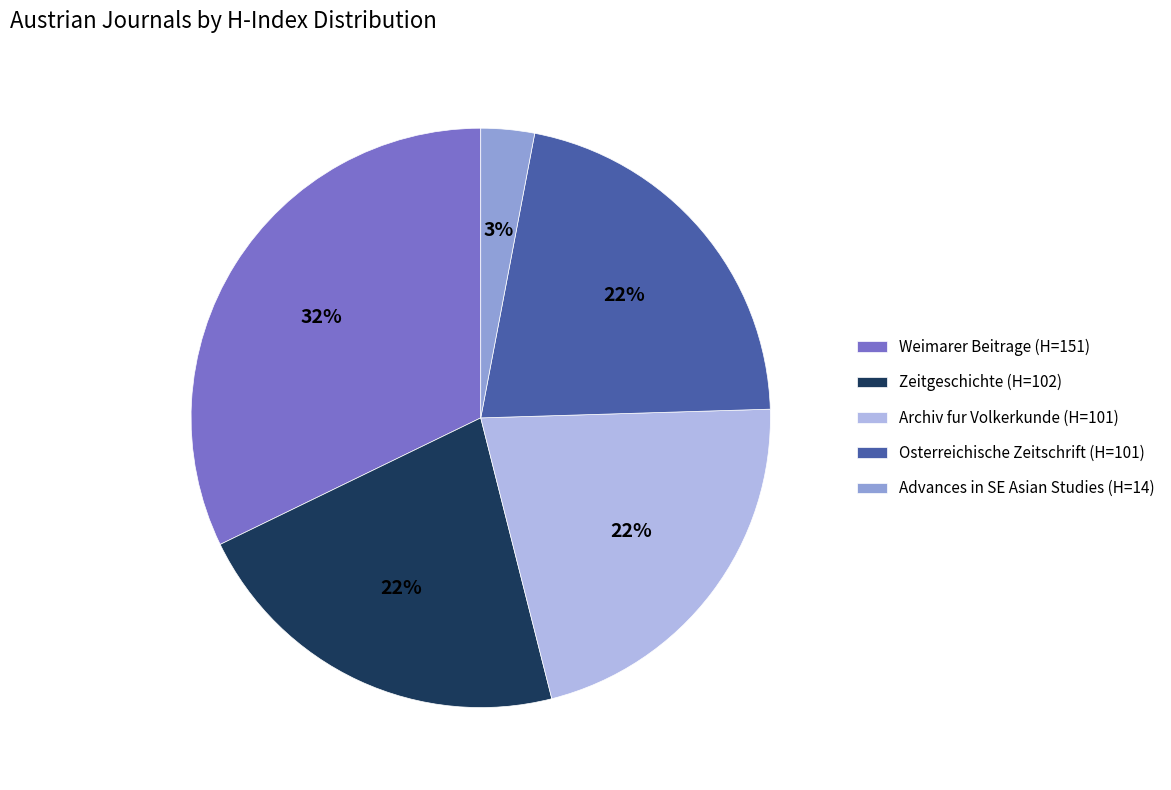

Approximately how many times larger is the value at Weimarer Beitrage (H=151) compared to Archiv fur Volkerkunde (H=101)?

1.5